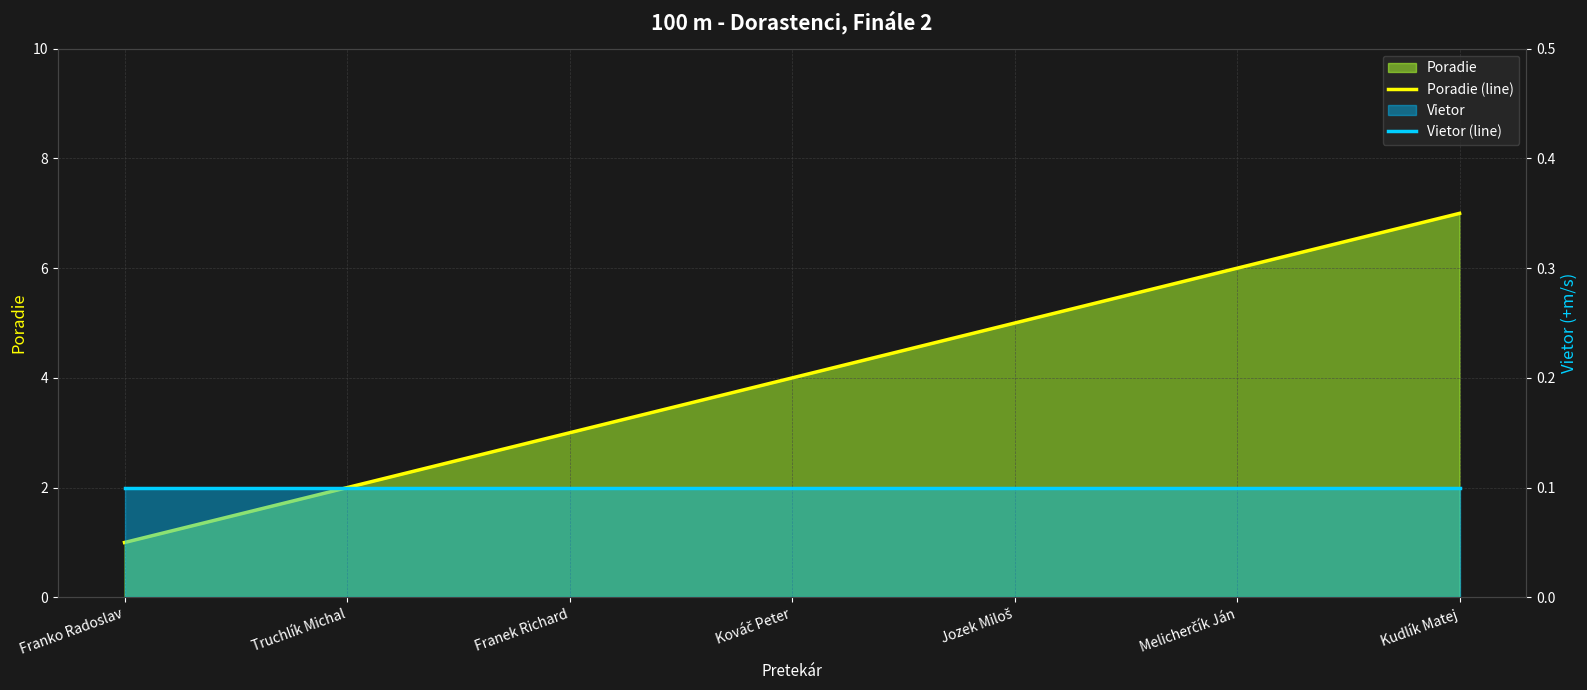

At how many categories does at least one series exceed 5?

2